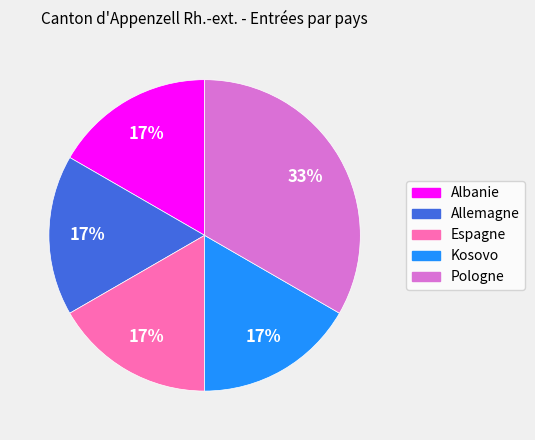

To the nearest percent, what is the combined percentage of Pologne and Kosovo?

50%